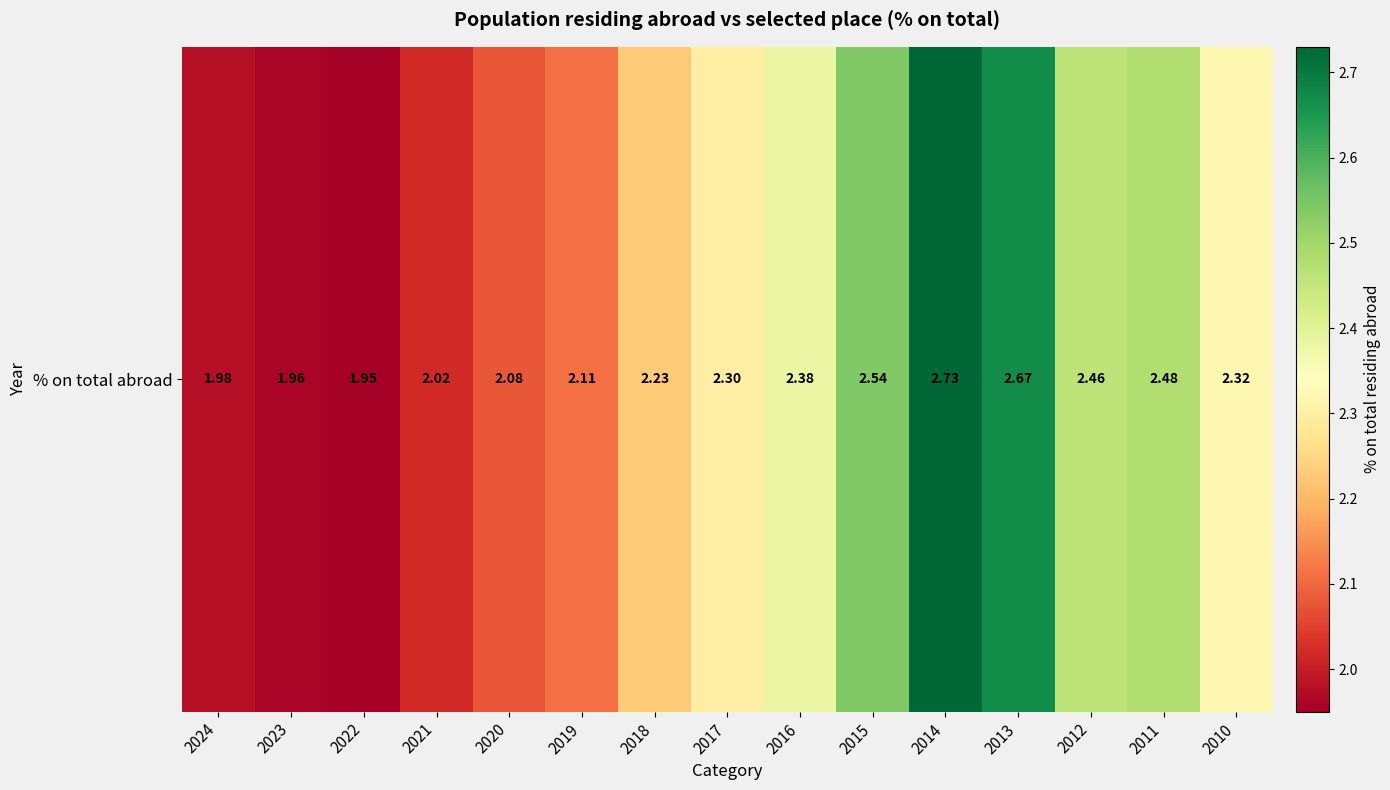

List the labels in order of value, largest first.

2014, 2013, 2015, 2011, 2012, 2016, 2010, 2017, 2018, 2019, 2020, 2021, 2024, 2023, 2022